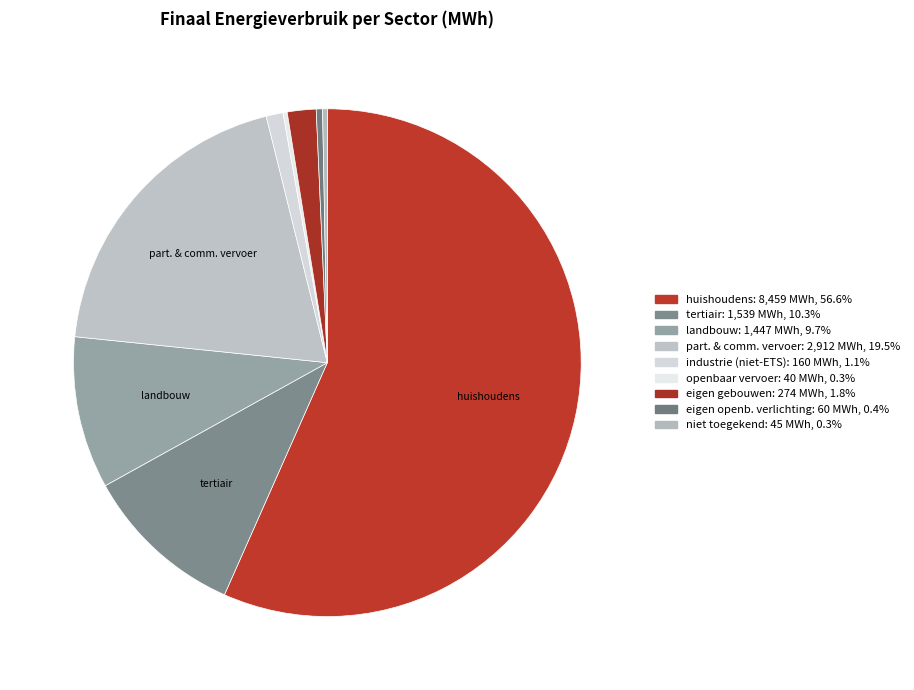

Rank the categories by value from highest to lowest.

huishoudens, particulier en commercieel vervoer, tertiair, landbouw, eigen gebouwen, industrie (niet-ETS), eigen openbare verlichting, niet toegekend, openbaar vervoer